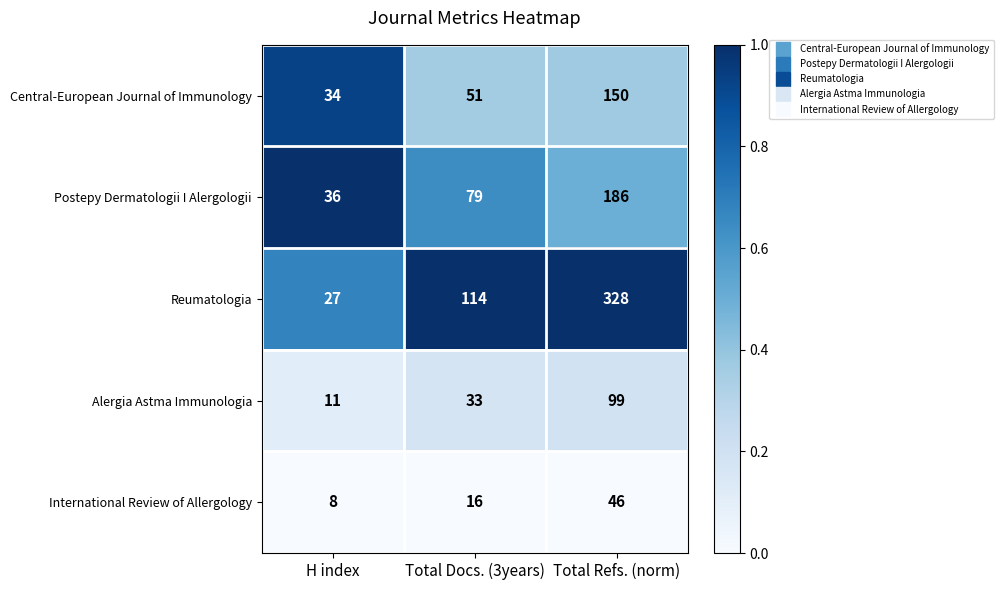

What is the lowest value of the Central-European Journal of Immunology series?

34